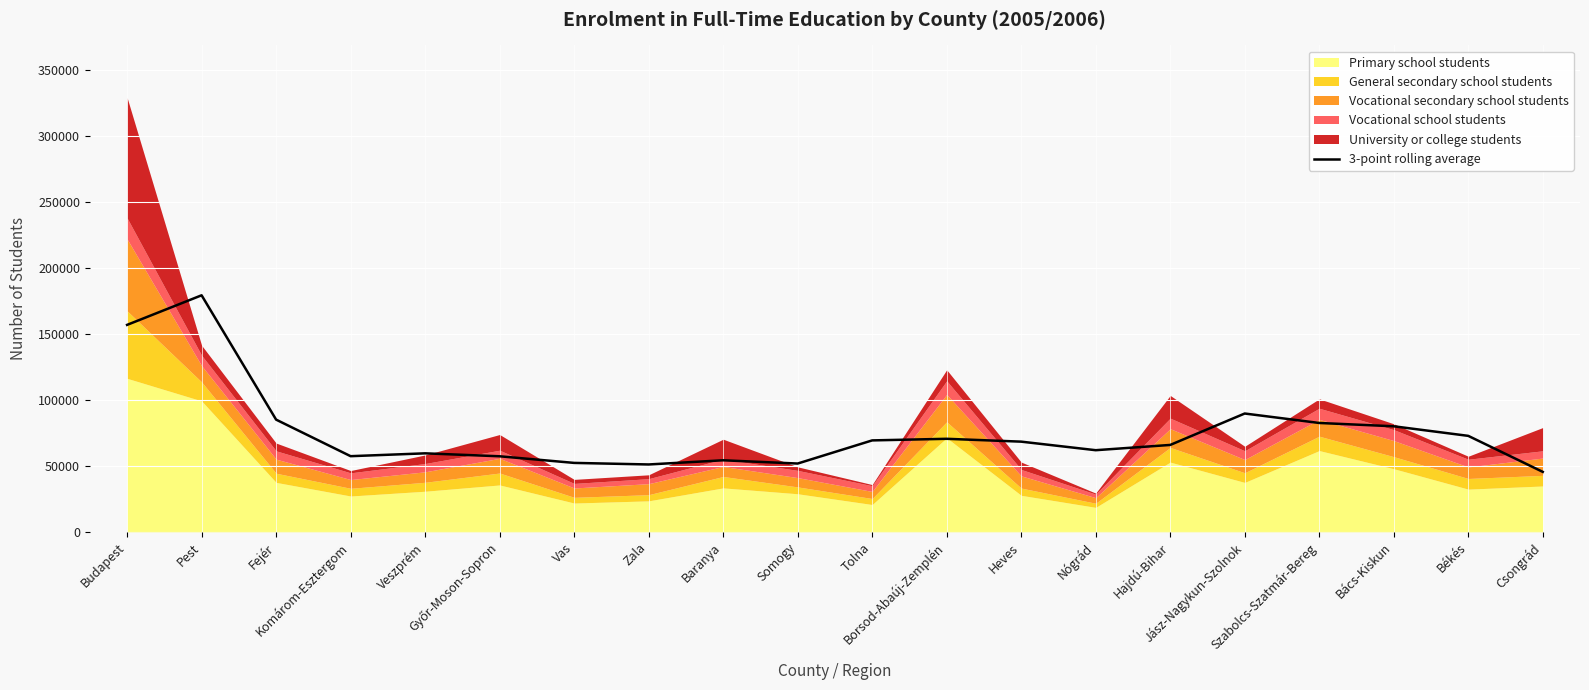

How many data points are above 68399?

9